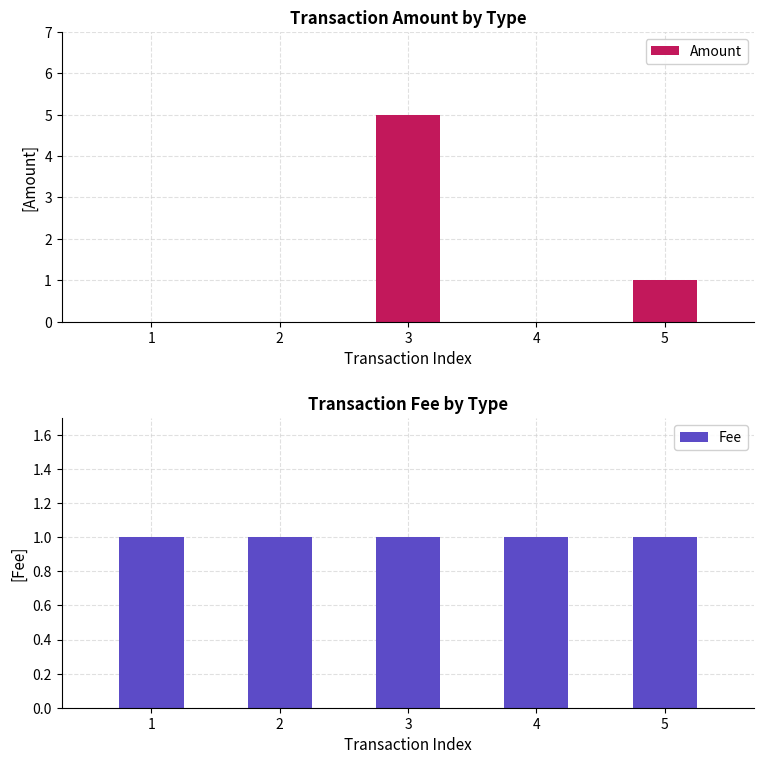

Reading left to right, list all the values displayed in this chart.

Amount: 0	0	5	0	1
Fee: 1	1	1	1	1